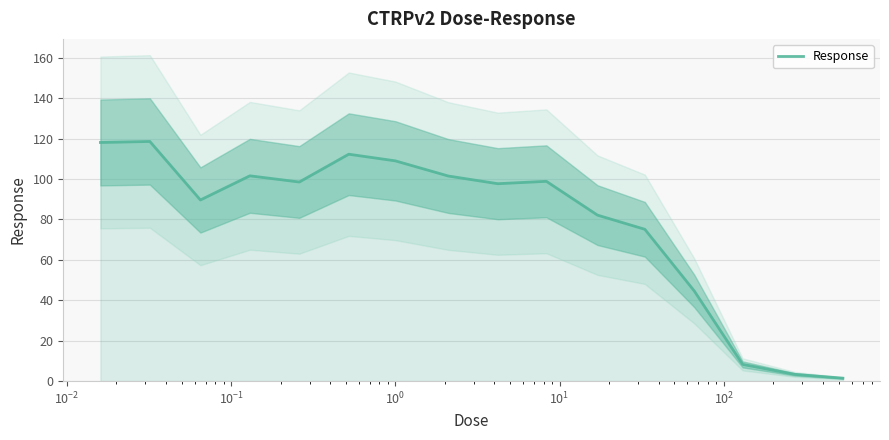

How many lines are shown in the chart?

1